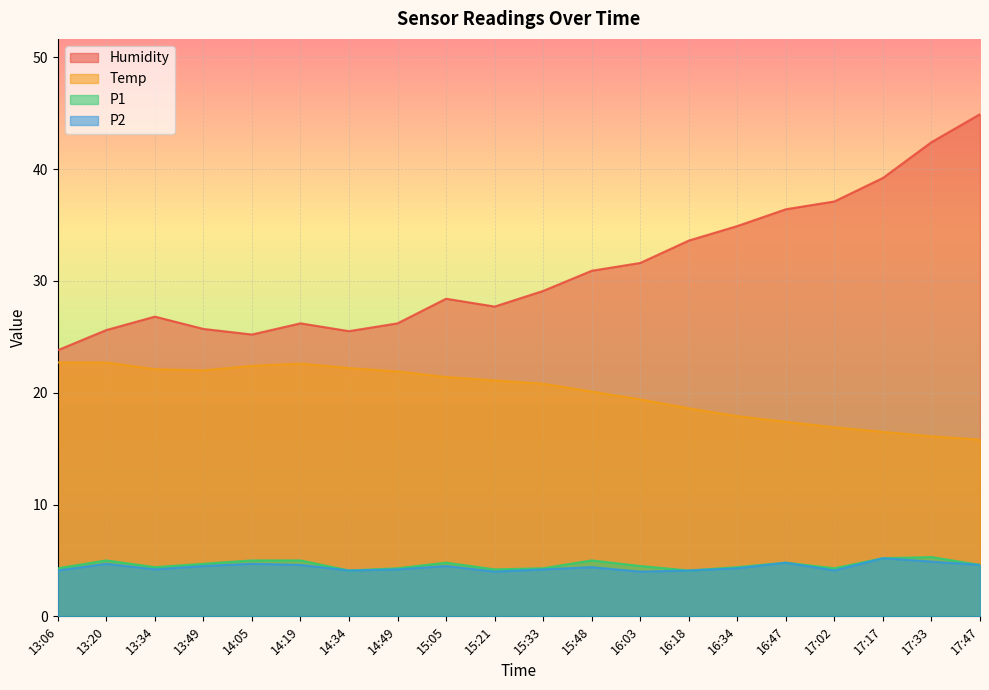

Which category has the highest value in the Humidity series?

17:47